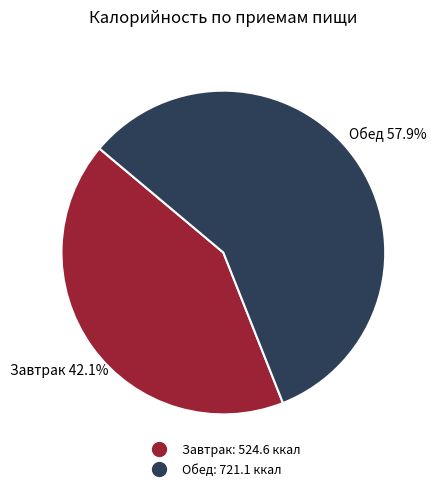

What is the ratio of the value at Завтрак to the value at Обед?

0.7